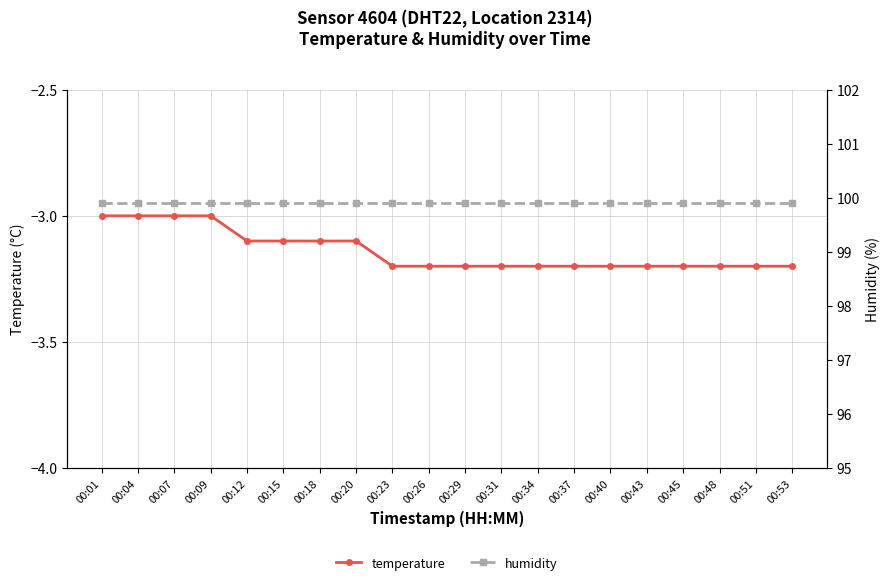

Which category has the lowest value in the humidity series?

00:01